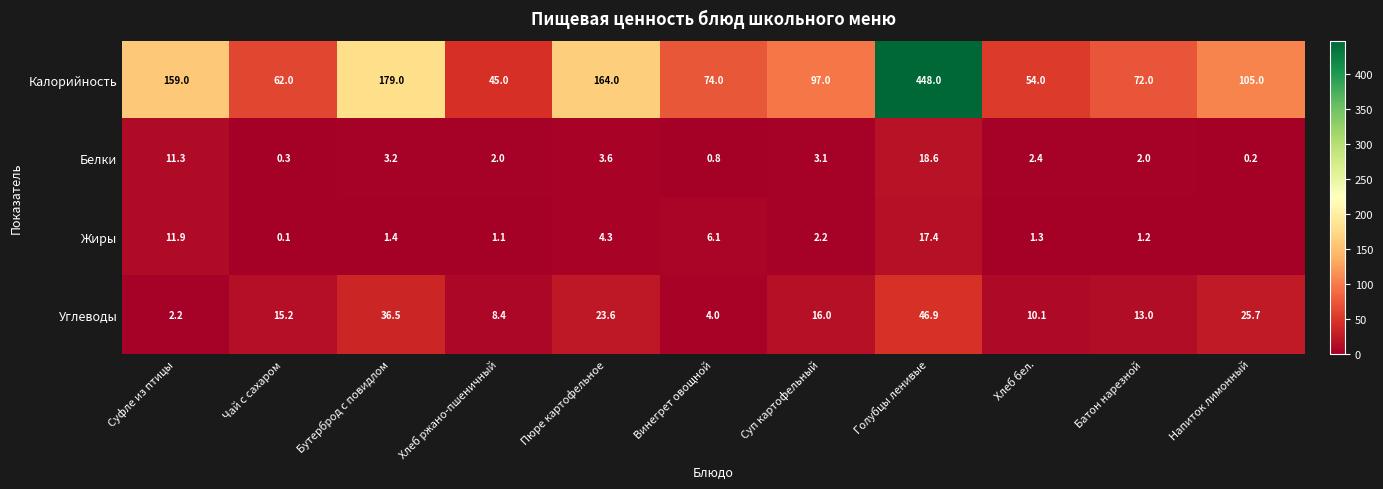

At which label does Калорийность first exceed 97?

Суфле из птицы